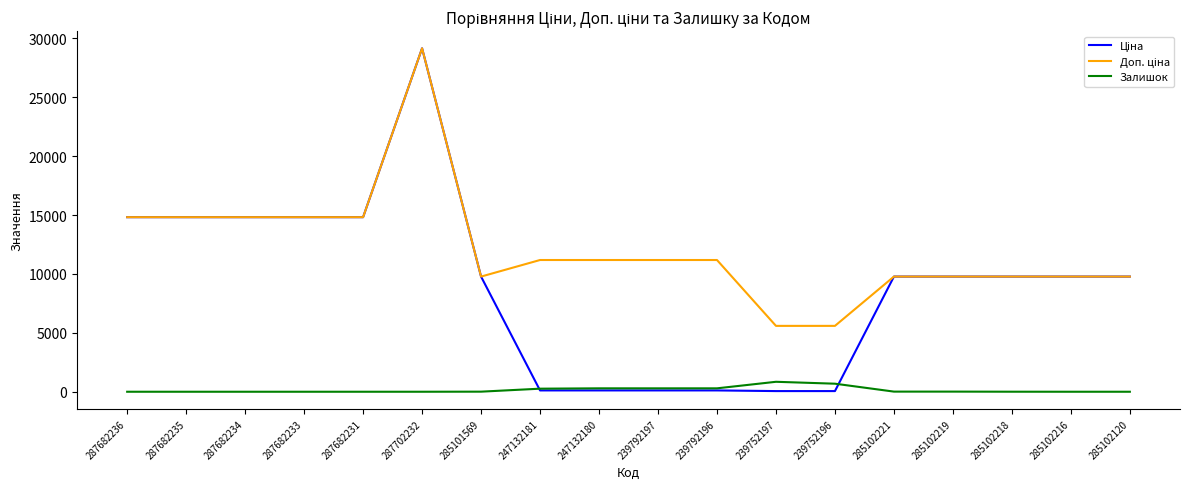

True or false: Залишок has a value of 845.0 at 239752197.

True